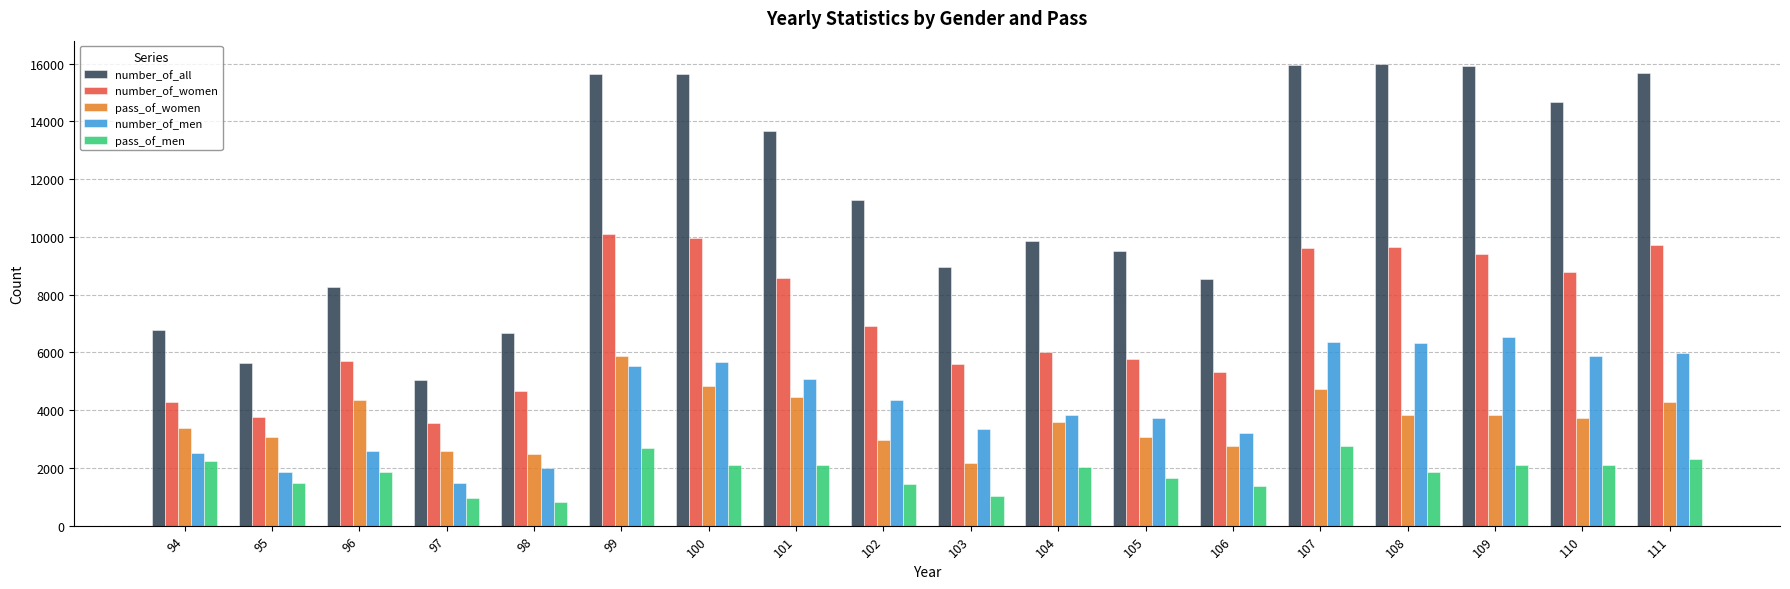

Which series has the widest spread of values?

number_of_all